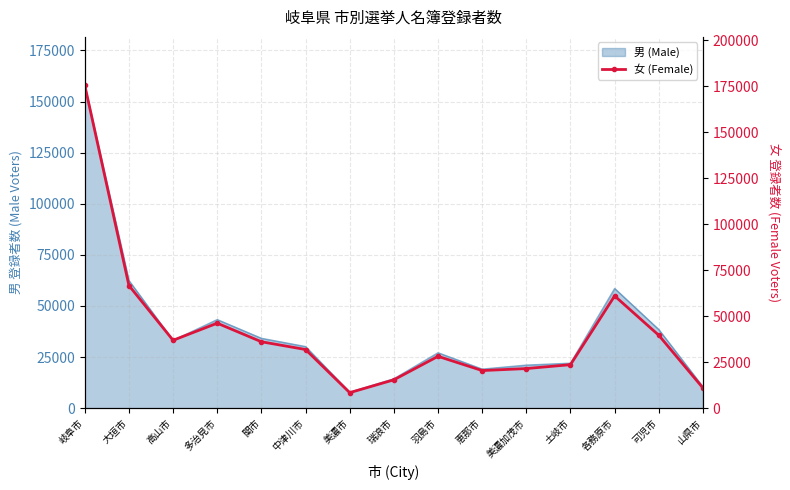

Reading left to right, what are all the values shown in this chart?

175601	66704	36931	46228	36123	31908	8445	15426	28200	20461	21547	23667	61052	39651	10978